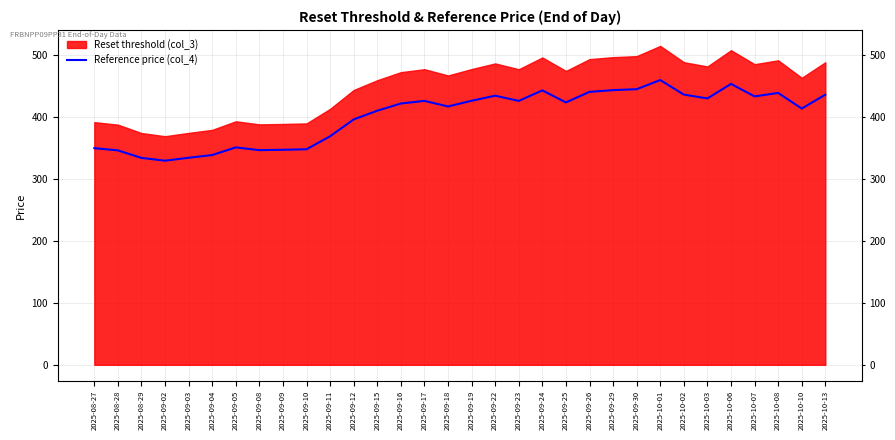

What is the label of the 15th point from the left?

2025-09-17